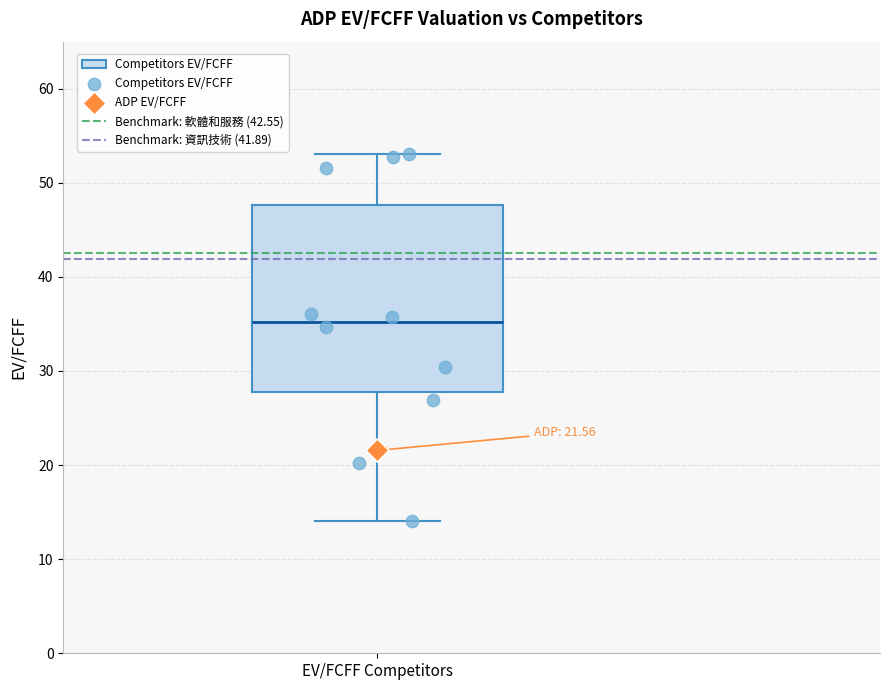

Where is the lower edge of the box for EV/FCFF Competitors on the y-axis? The values are not printed on the chart, so give them approximately, as read against the axis.

28